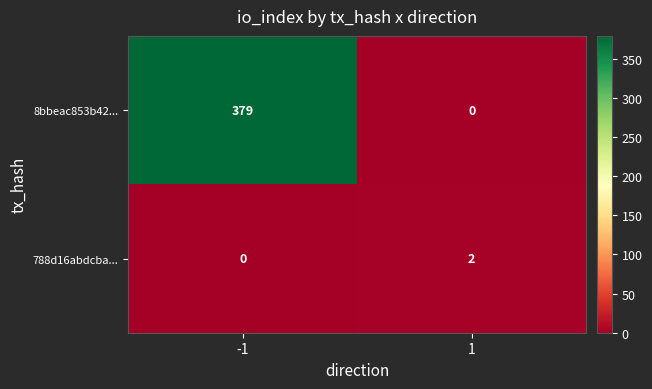

The 8bbeac853b42... series shows 173 at -1. True or false?

False